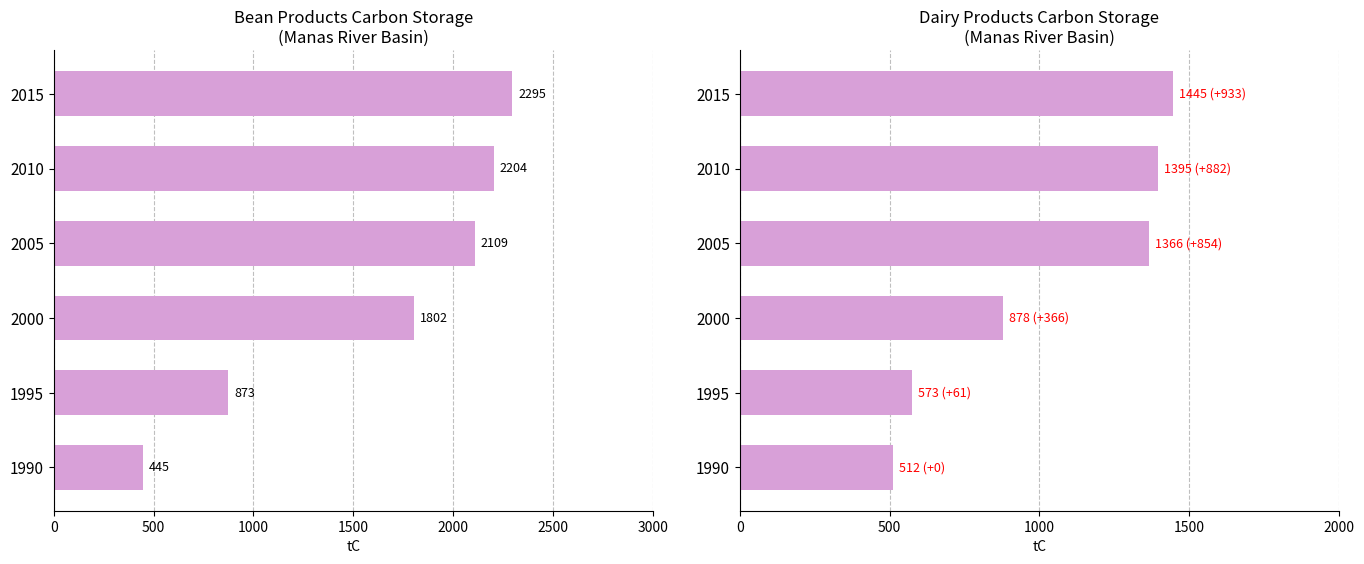

Reading right to left, transcribe all the data shown in this chart.

Bean products: 2295.0	2203.9	2109.3	1802.0	872.8	444.5
Dairy products: 1445.2	1394.6	1365.9	878.0	573.3	512.3